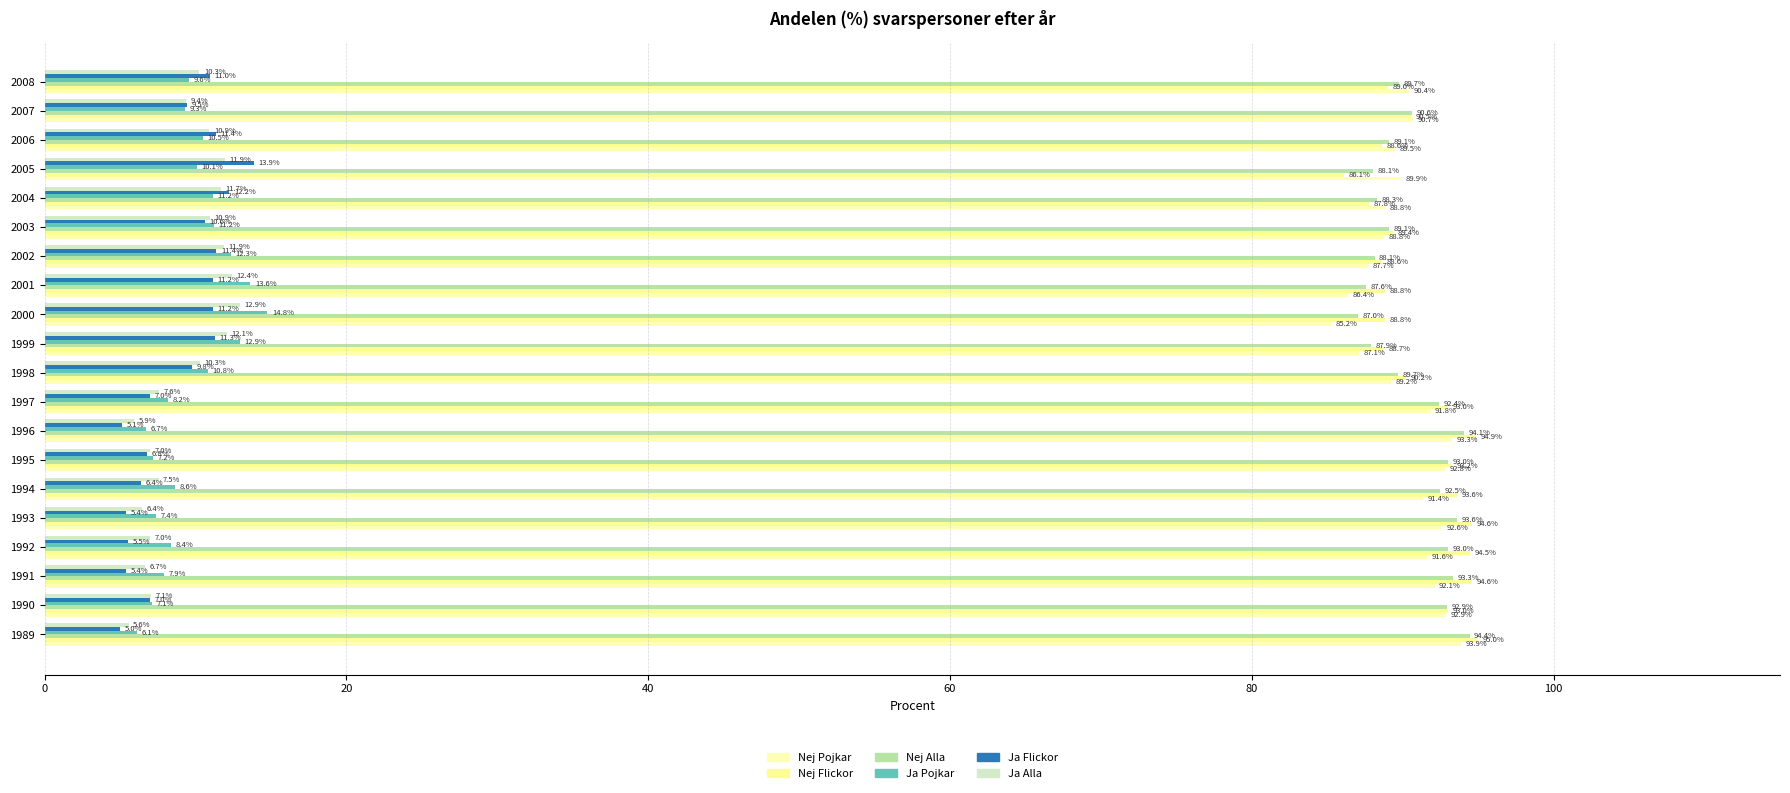

Which series has the widest spread of values?

Ja Flickor